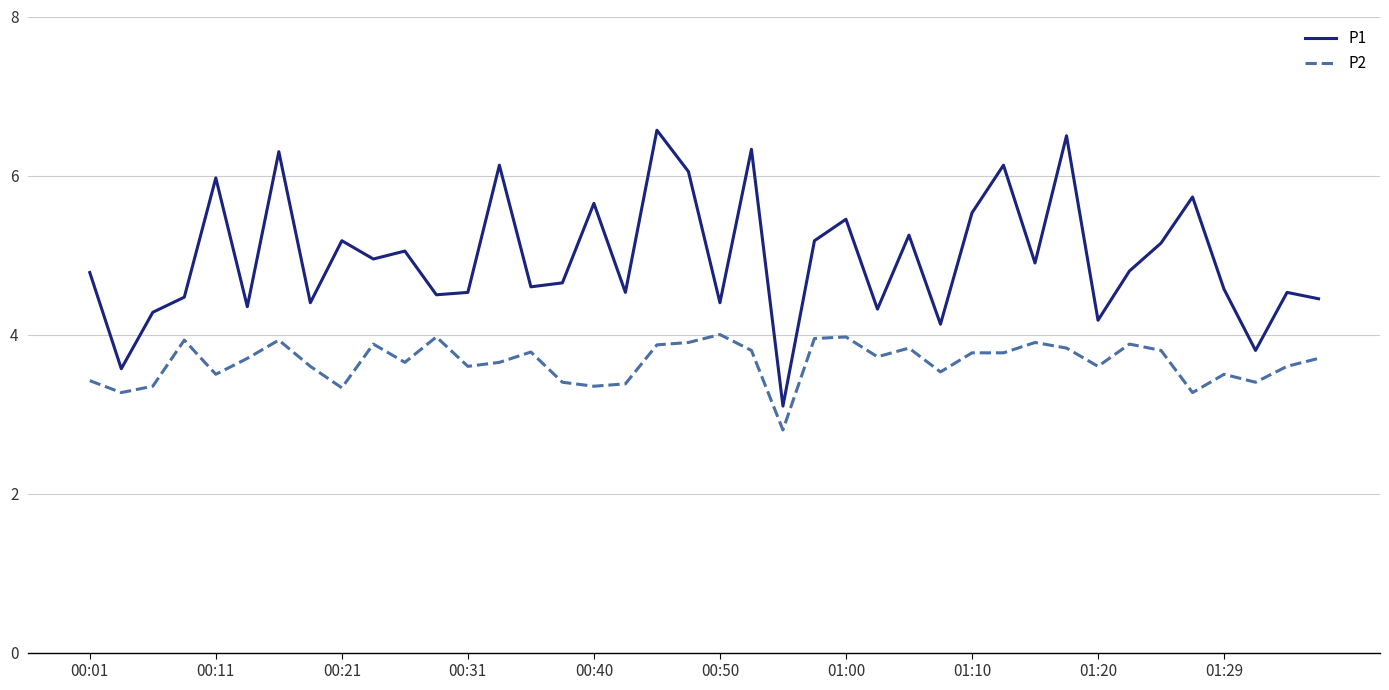

How many values in the P2 series exceed 3?

39